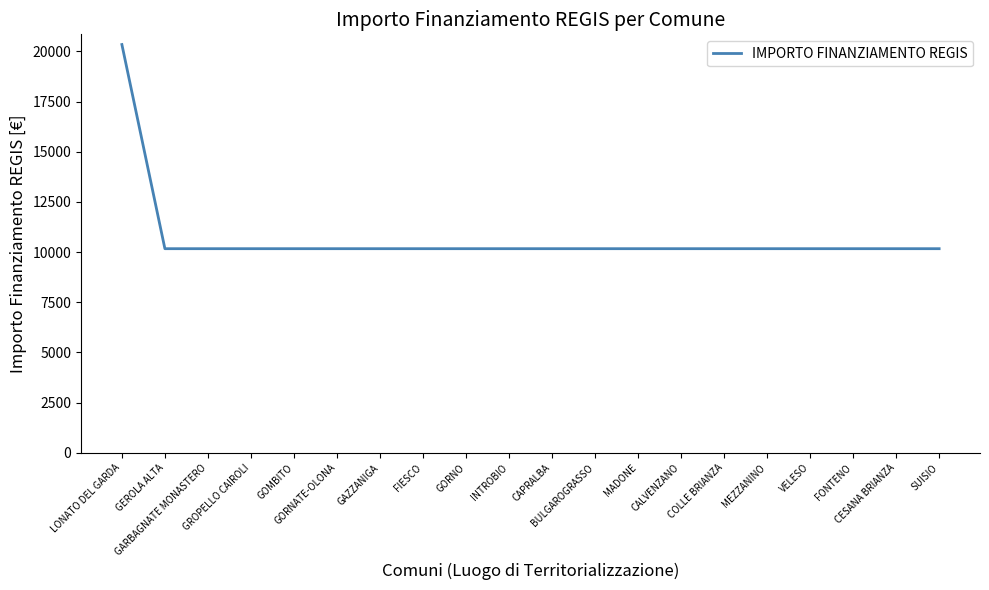

What is the smallest value displayed?

10172